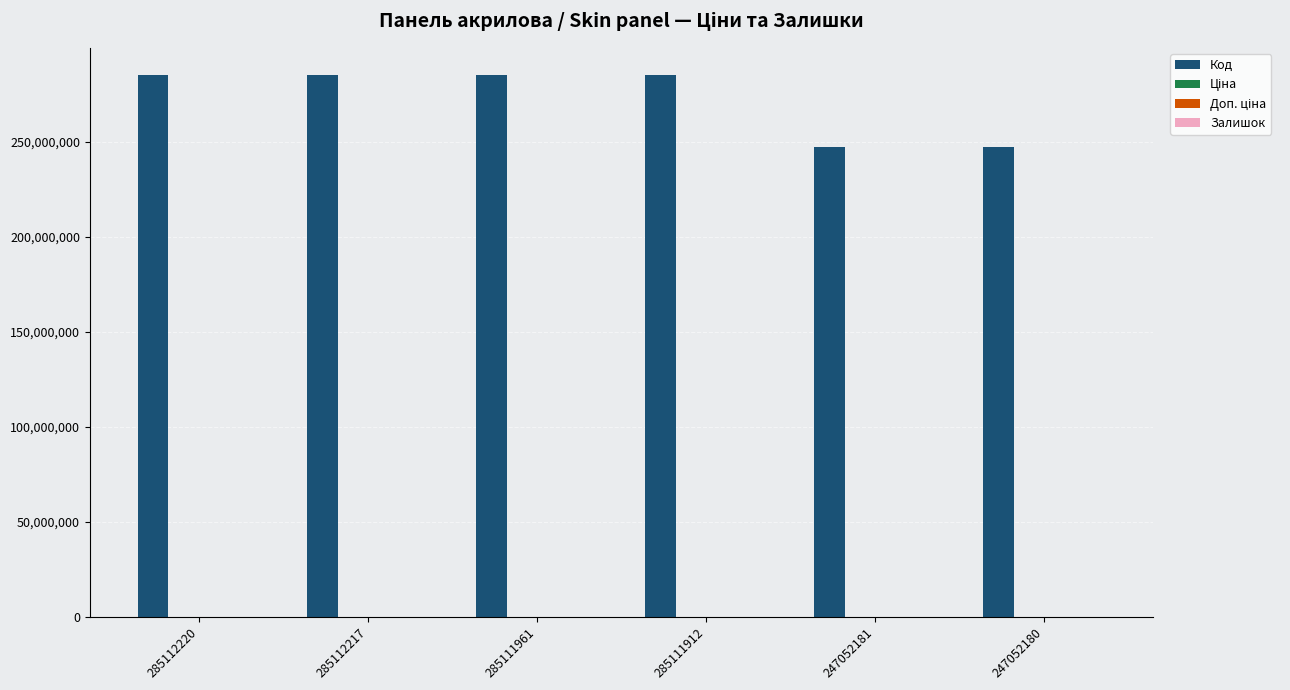

The value of Код at 247052181 is 247052181.0. True or false?

True